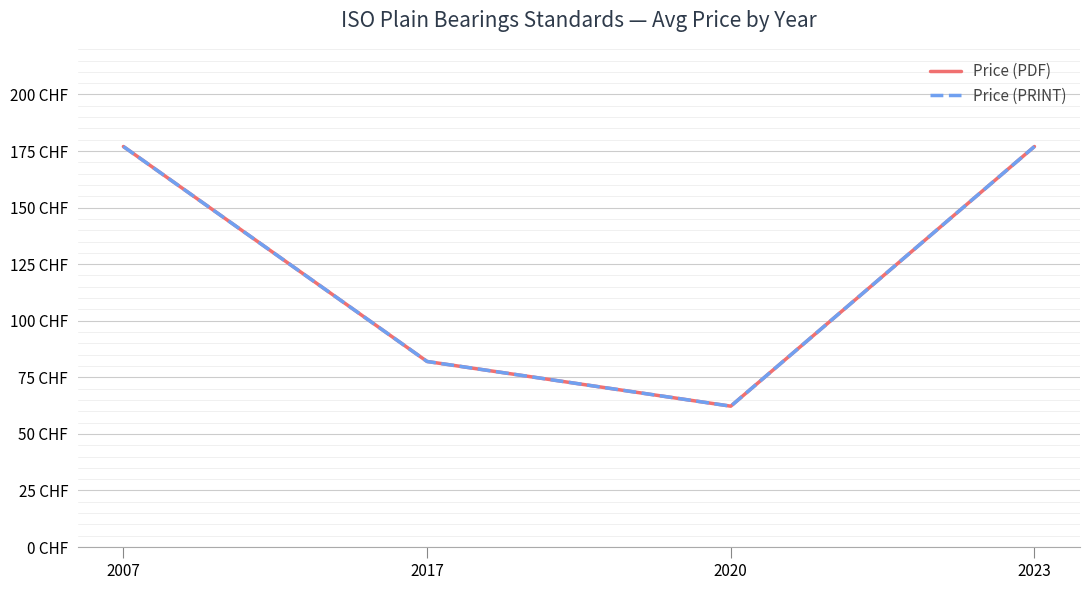

True or false: Price (PRINT) and Price (PDF) intersect in this chart.

False